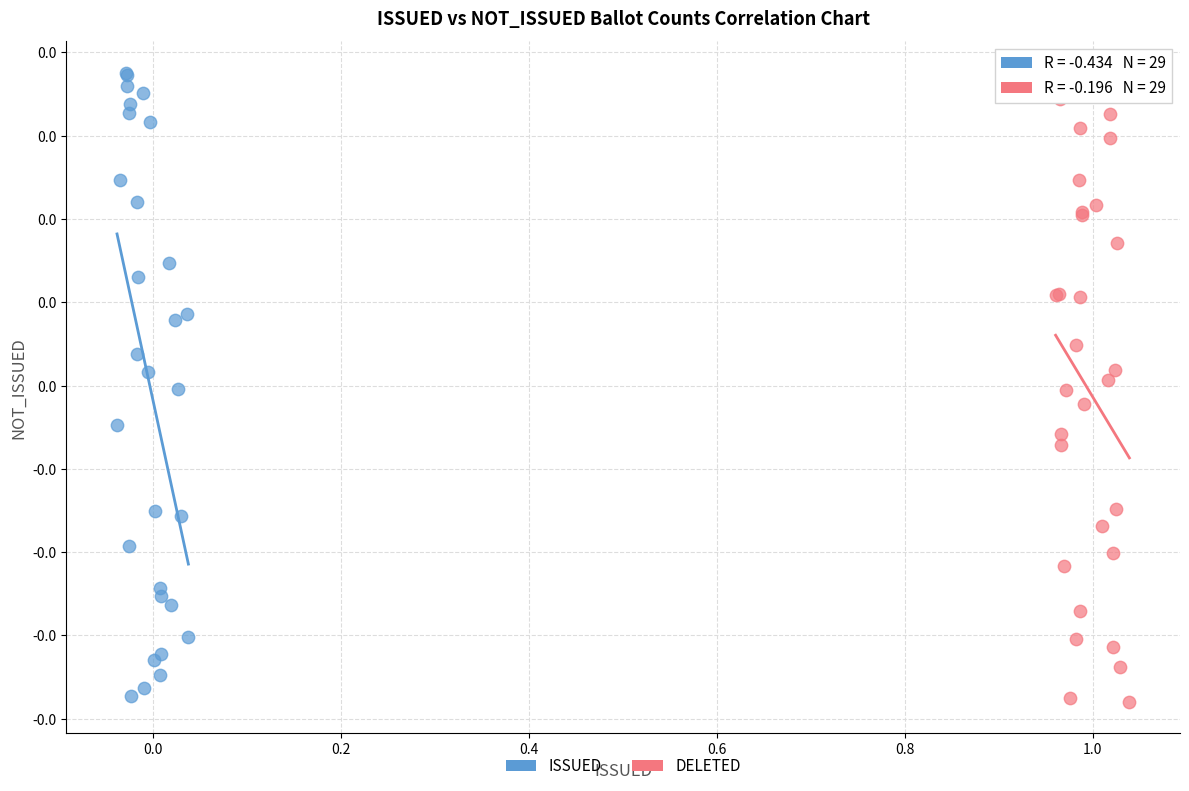

Which series has the largest Y range (max minus min)?

ISSUED